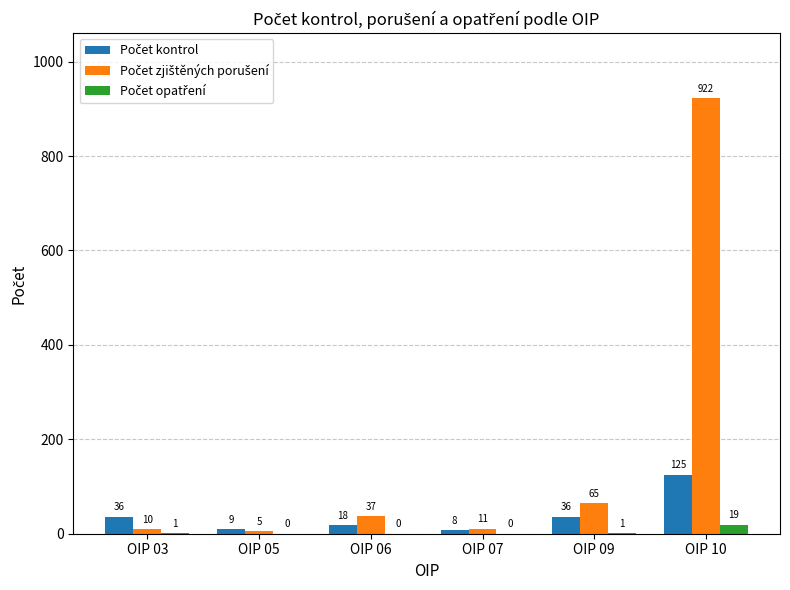

What is the total value across all series at OIP 03?

47